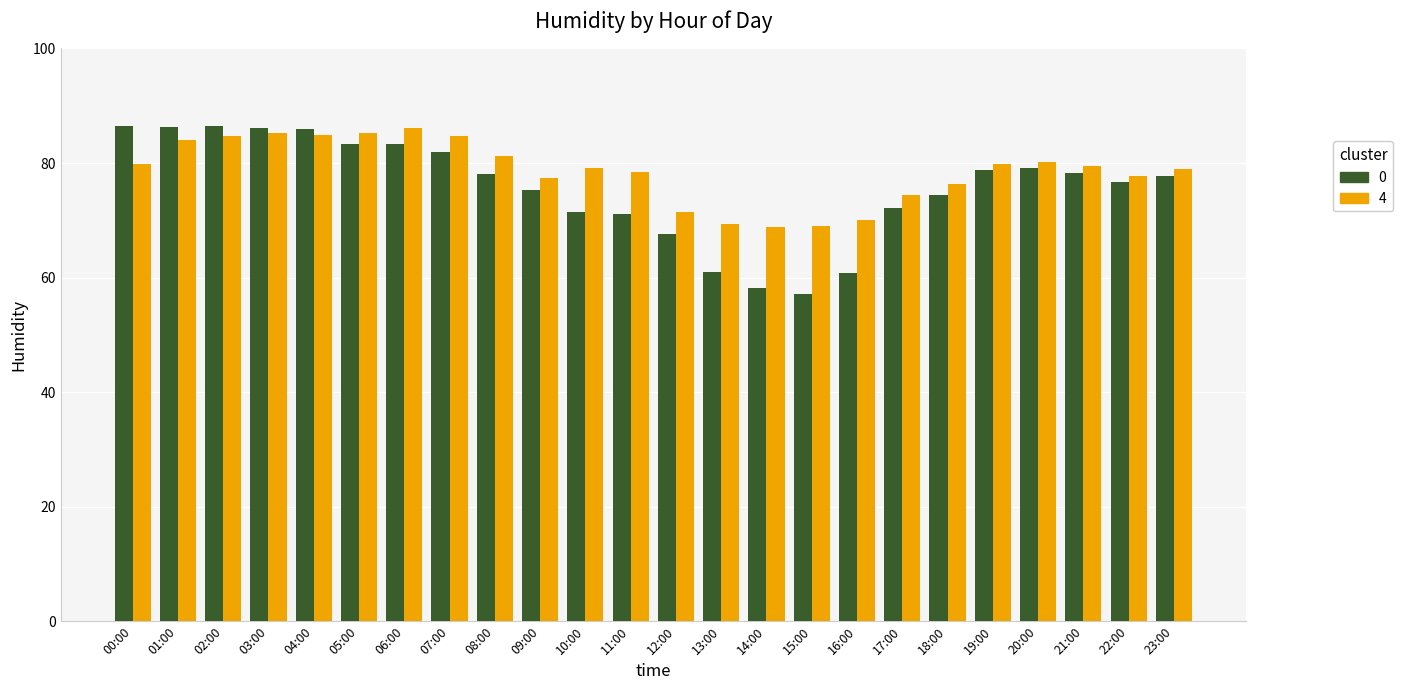

What is the total value across all series at 00:00?

166.4